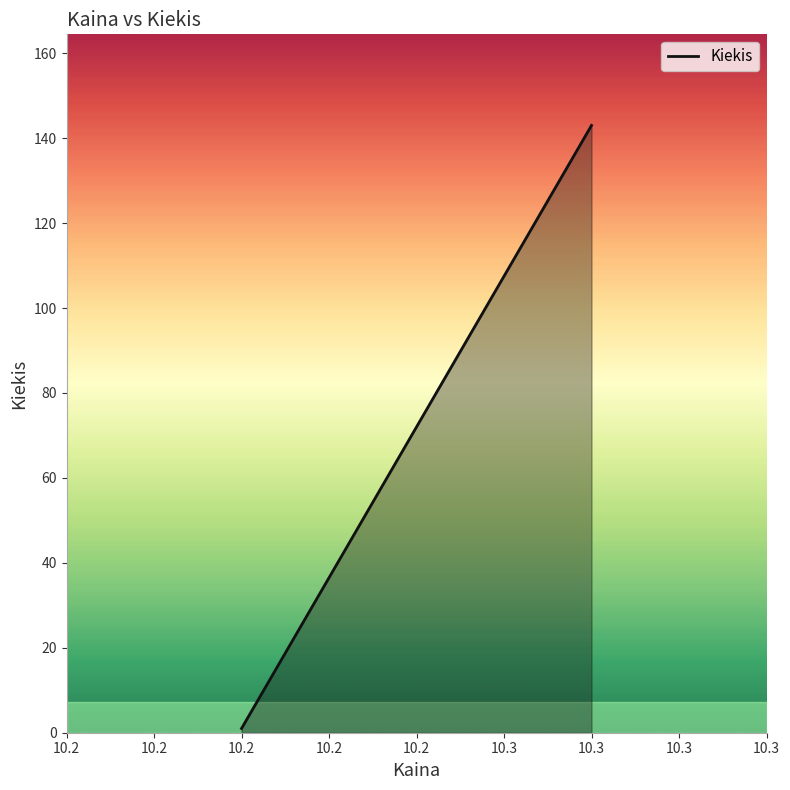

What value does the data have at 10.2, to the nearest 10?

0